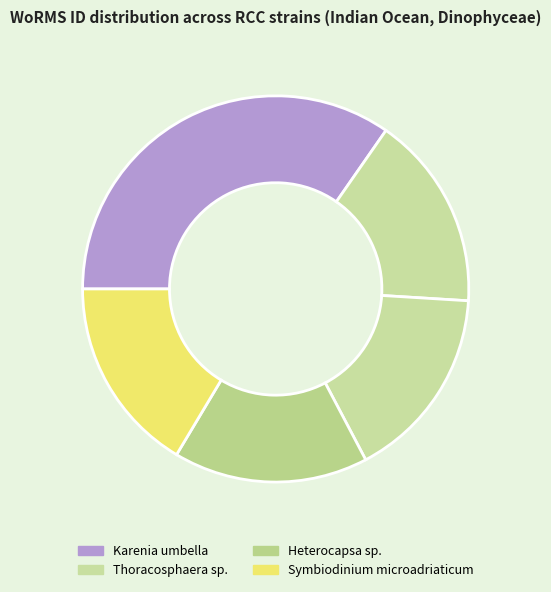

How many slices are in this pie chart?

5